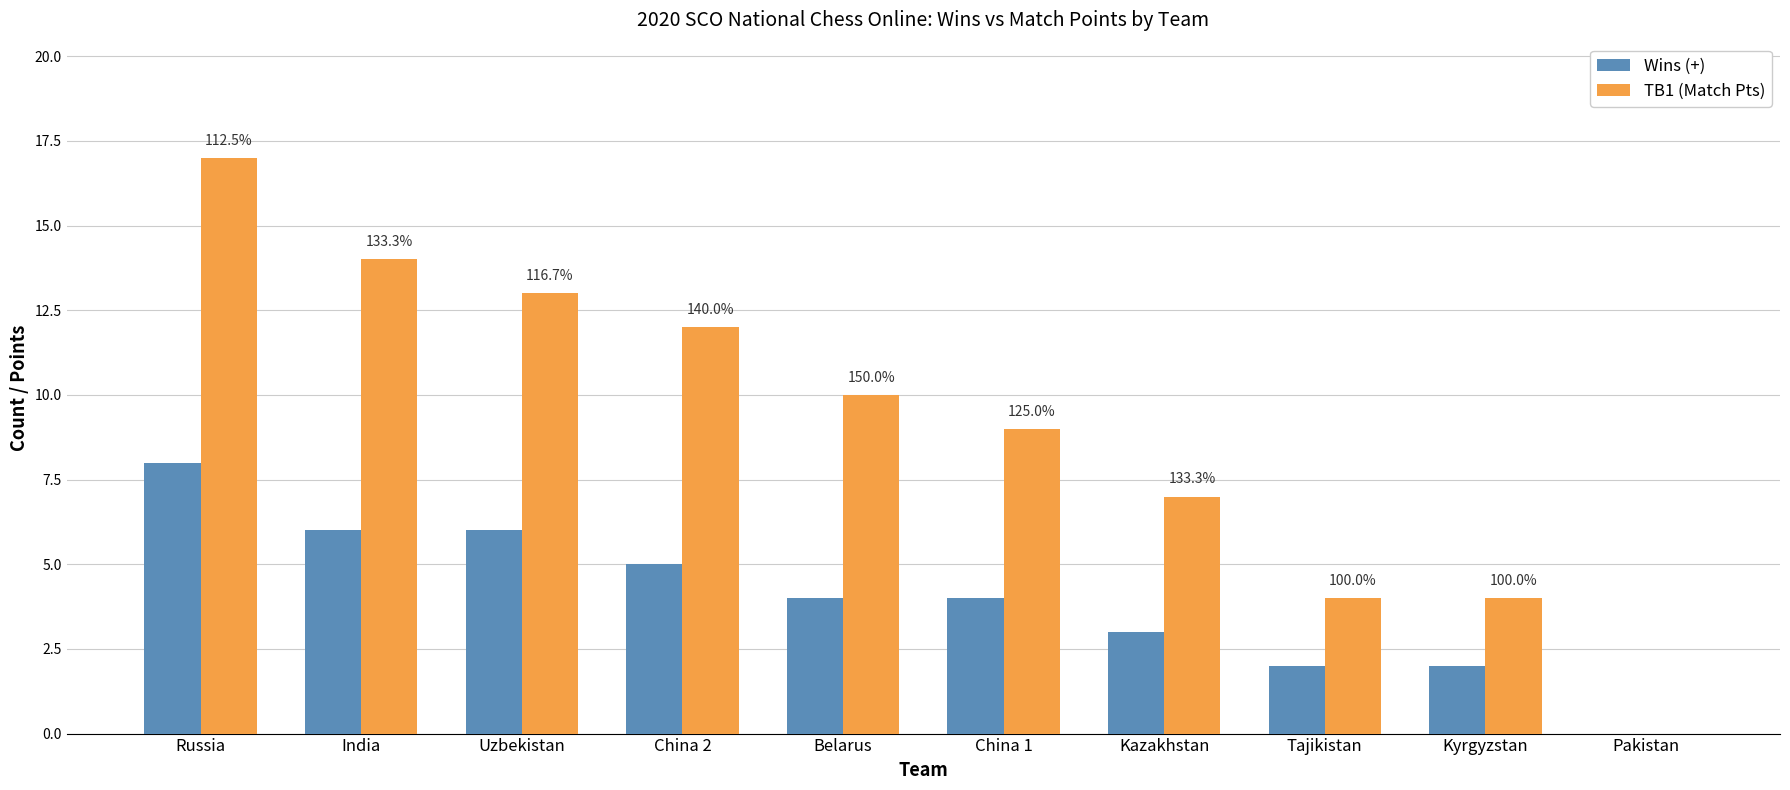

Reading right to left, extract all data points from this chart.

Wins (+): 0	2	2	3	4	4	5	6	6	8
TB1 (Match Pts): 0	4	4	7	9	10	12	13	14	17